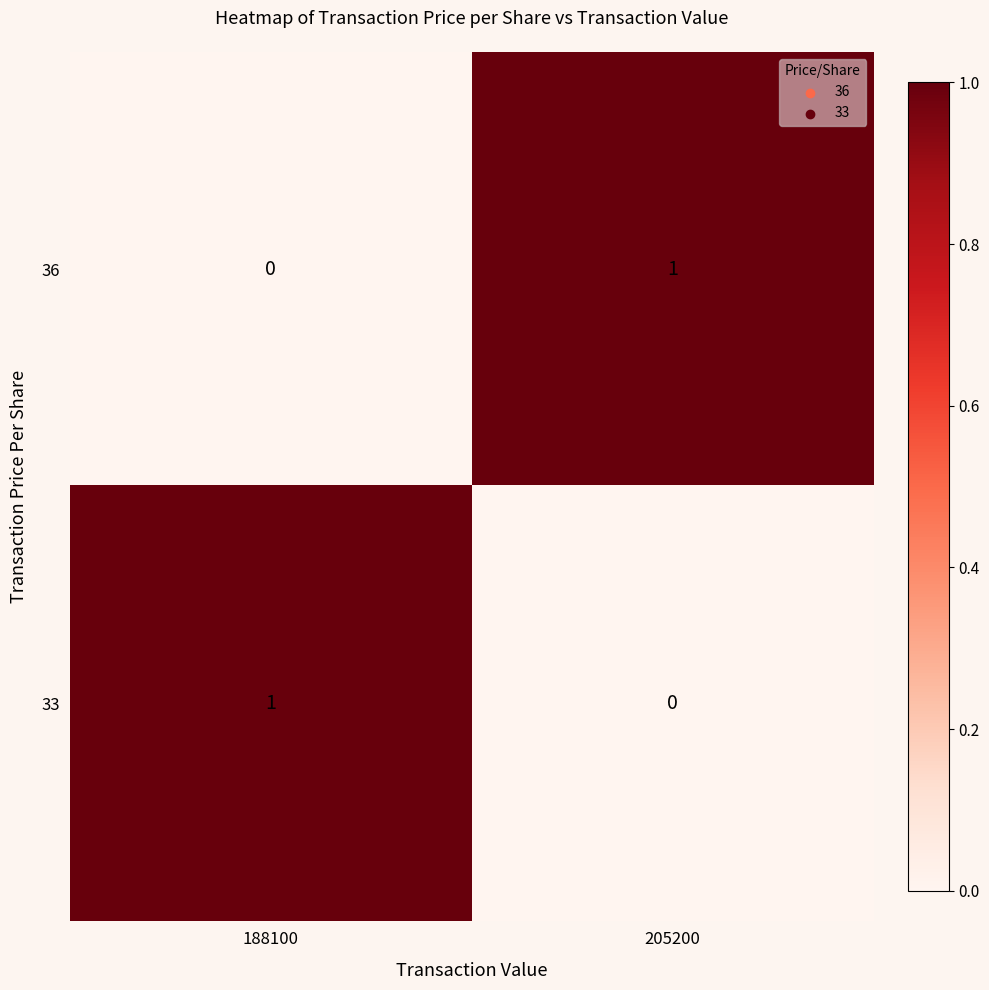

Rank the series at 205200 from lowest to highest value.

33, 36